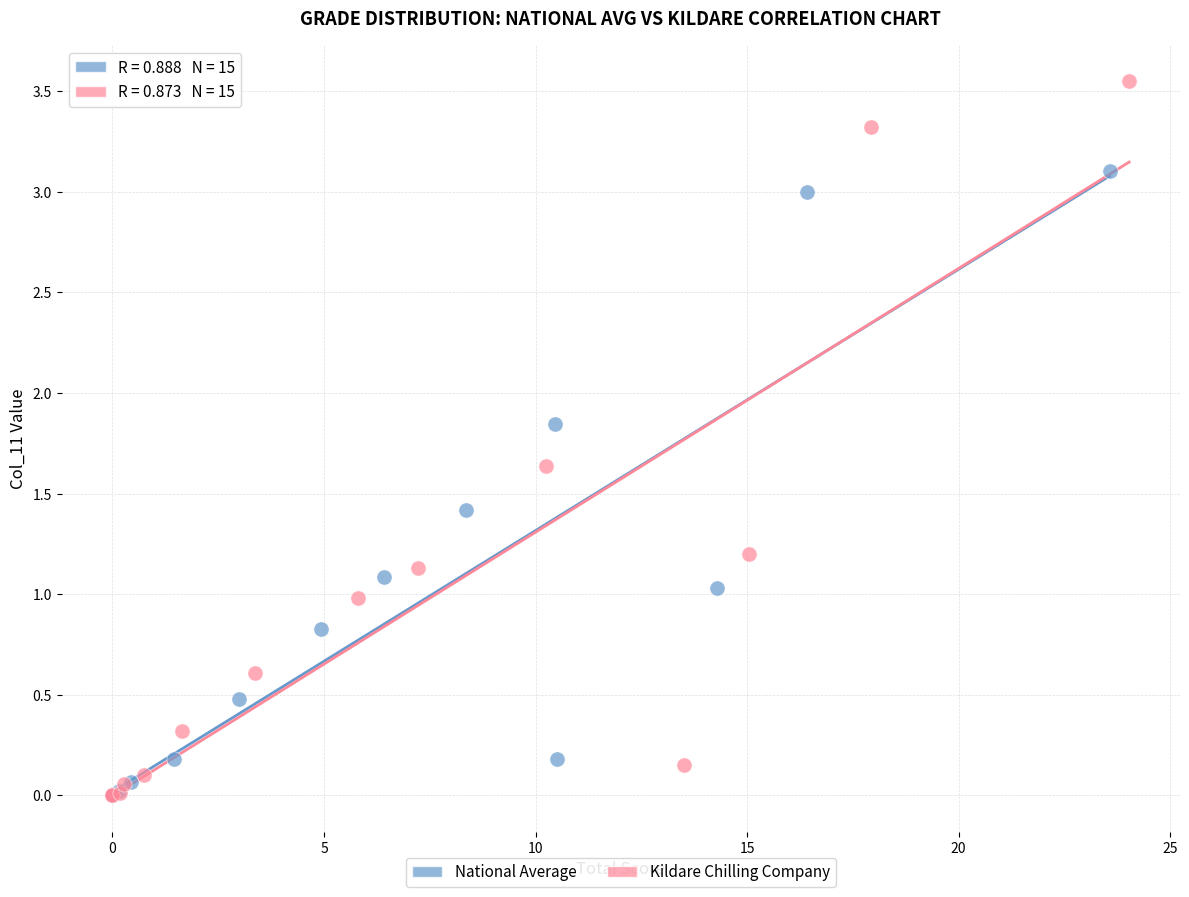

Which series has the largest Y range (max minus min)?

Kildare Chilling Company